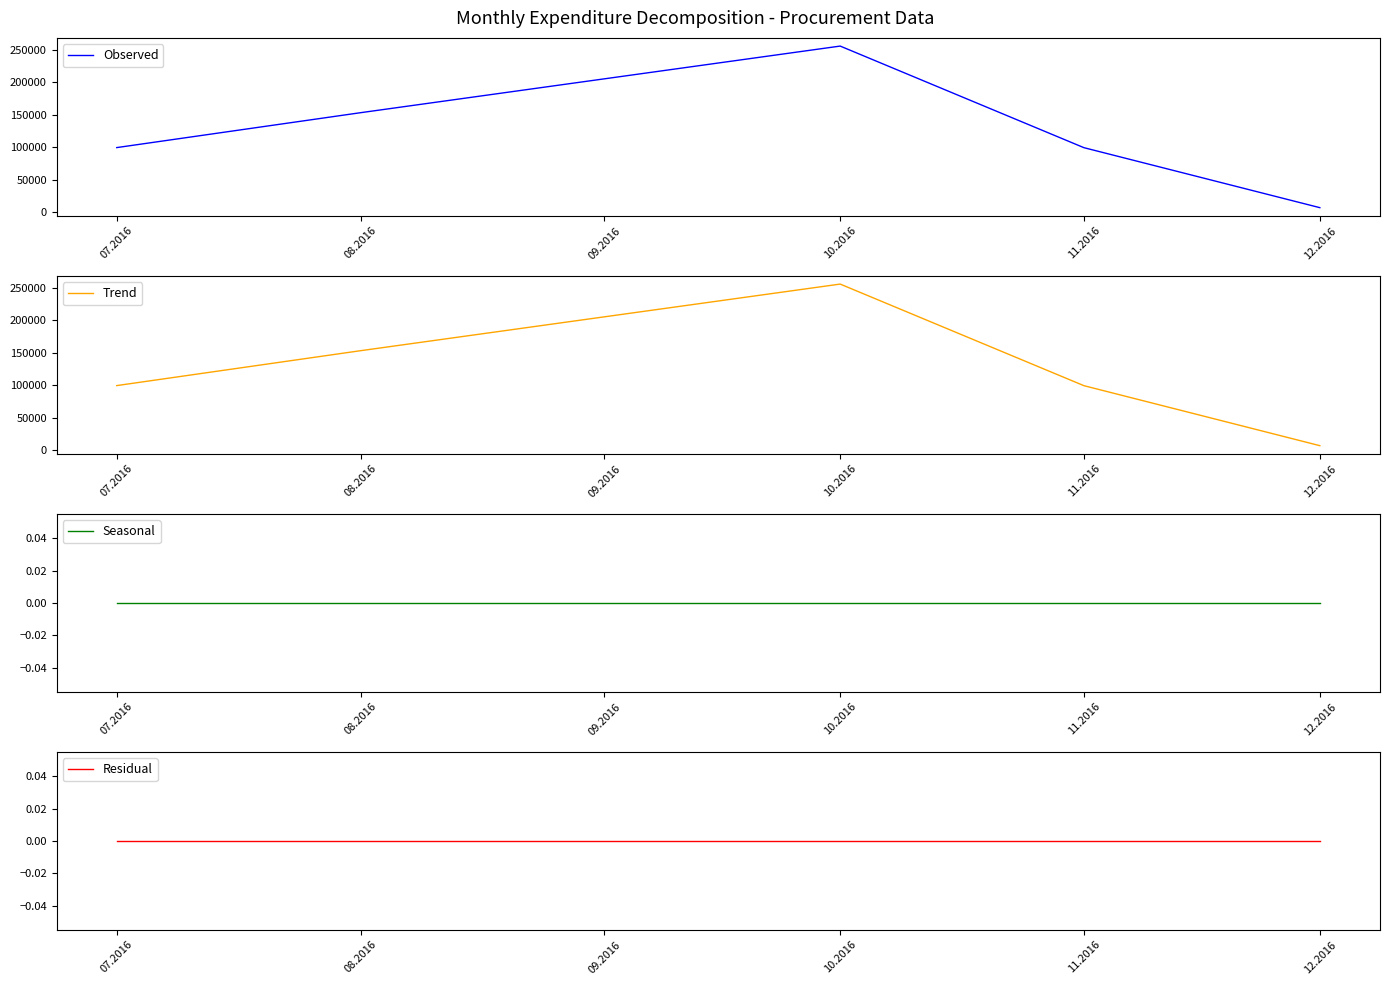

Which category has the lowest value in the Observed series?

12.2016